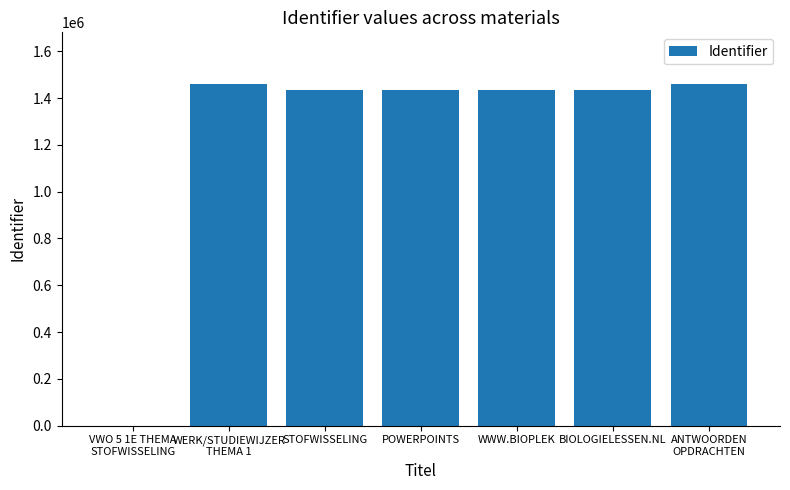

At which label is the value closest to 730943?

STOFWISSELING